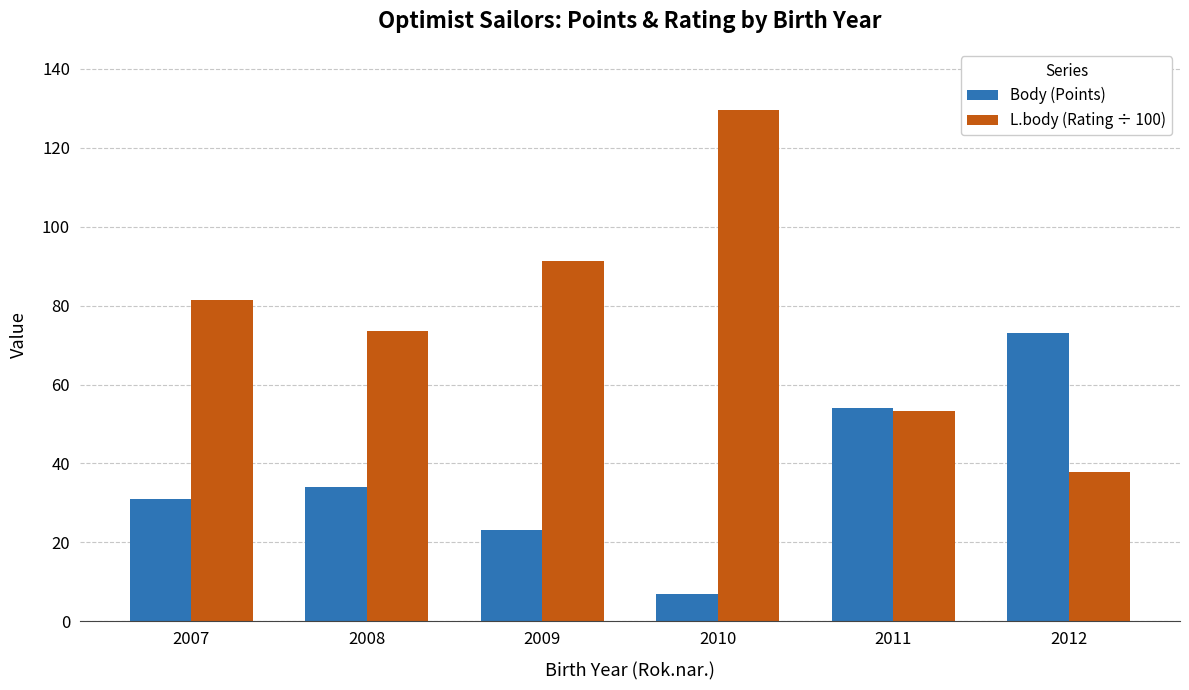

What is the minimum value shown in the chart?

7.0